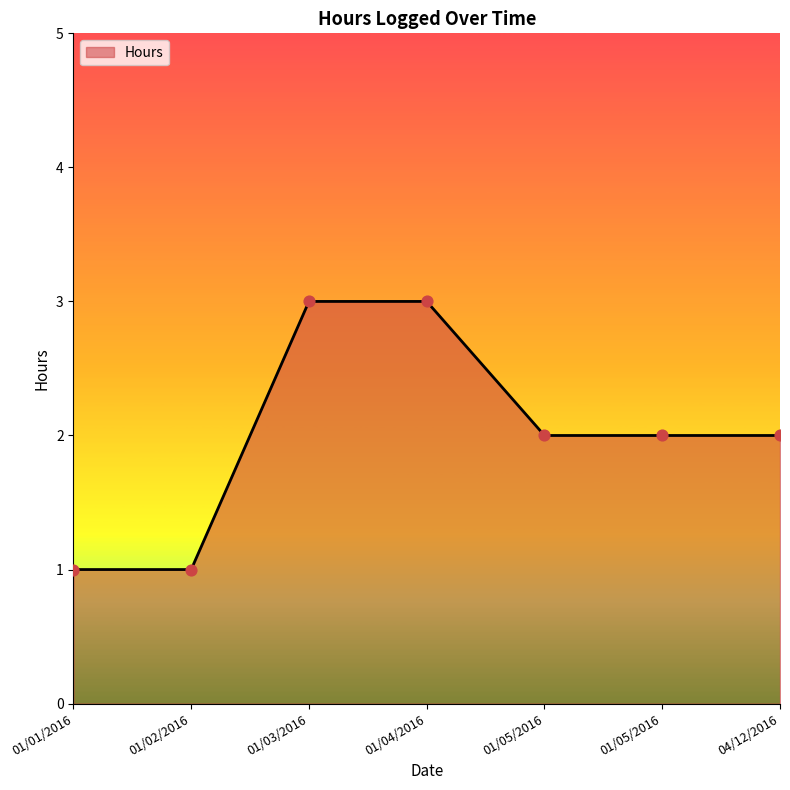

Is this an area chart (filled region under the line)?

Yes